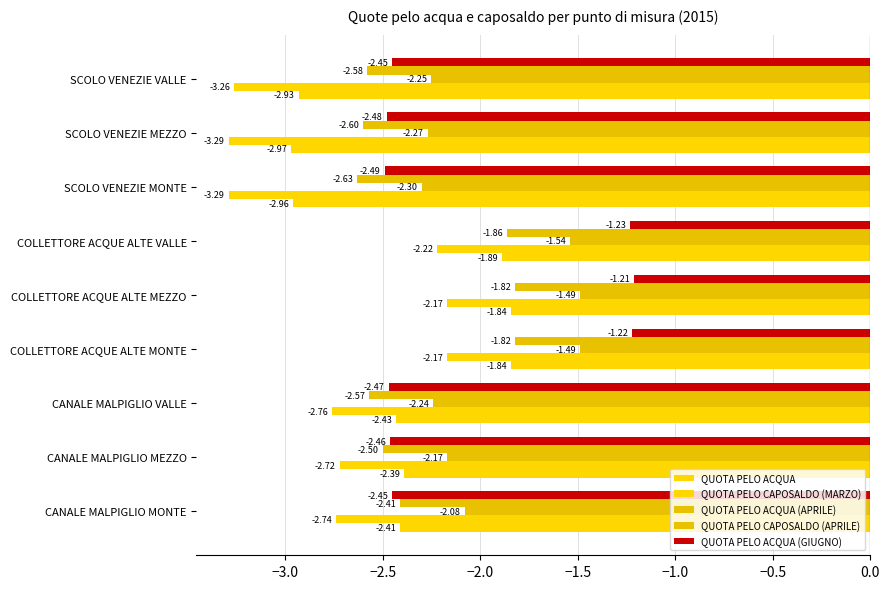

Count the number of data series in this chart.

5